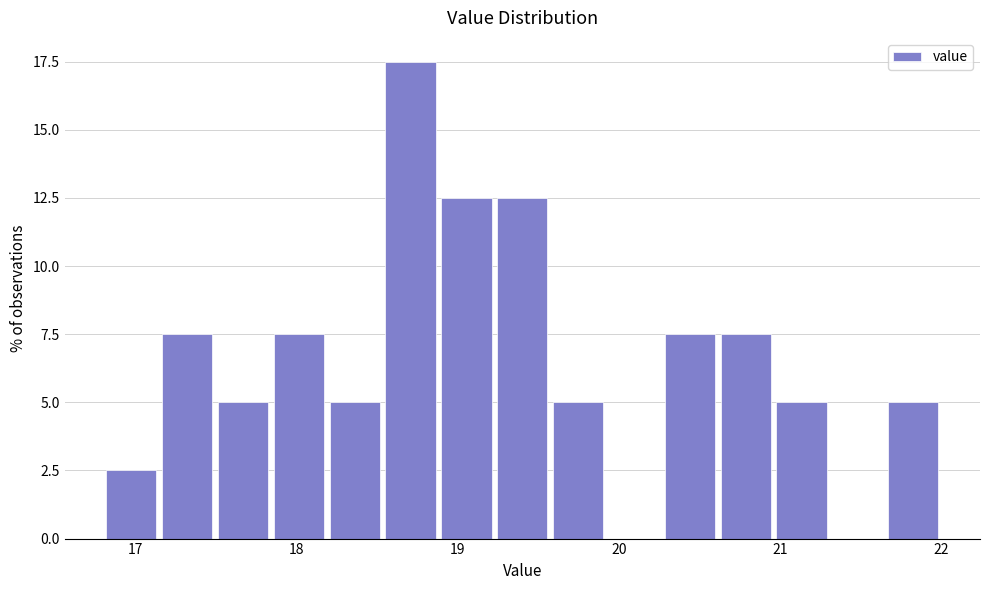

Read against the x-axis, roughly where is the centre of the tallest bar?

18.7